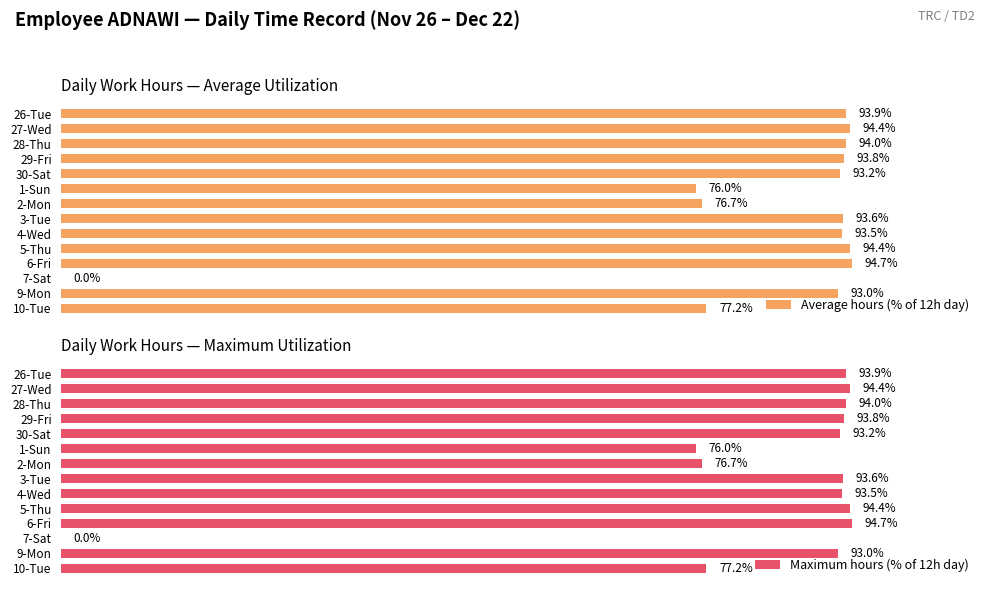

What is the value of the Average hours (% of 12h day) bar at the 3rd from the left?

94.0